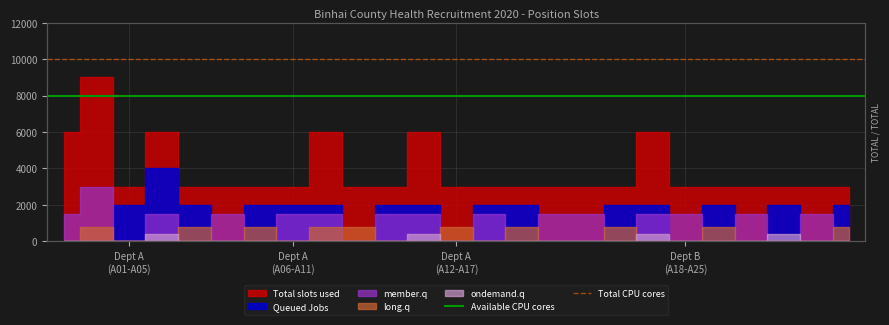

What is the average value of the Total CPU cores series?

10000